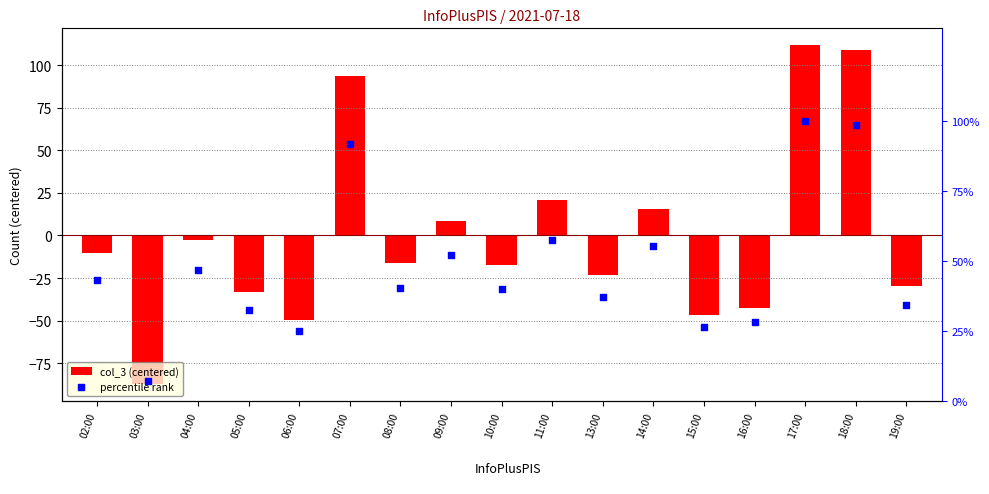

What are all the series names shown in the legend?

col_3 (centered), percentile rank